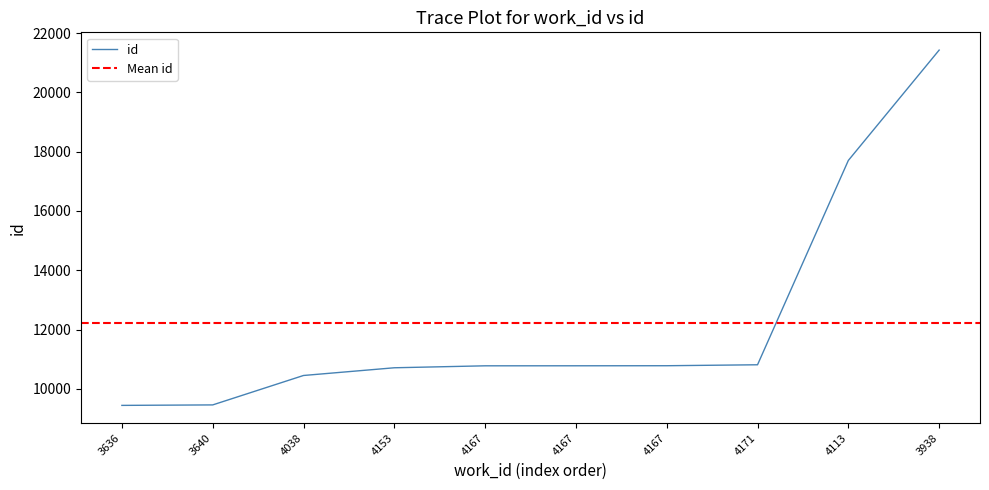

What is the difference between the values at 4167 and 3938?

10640